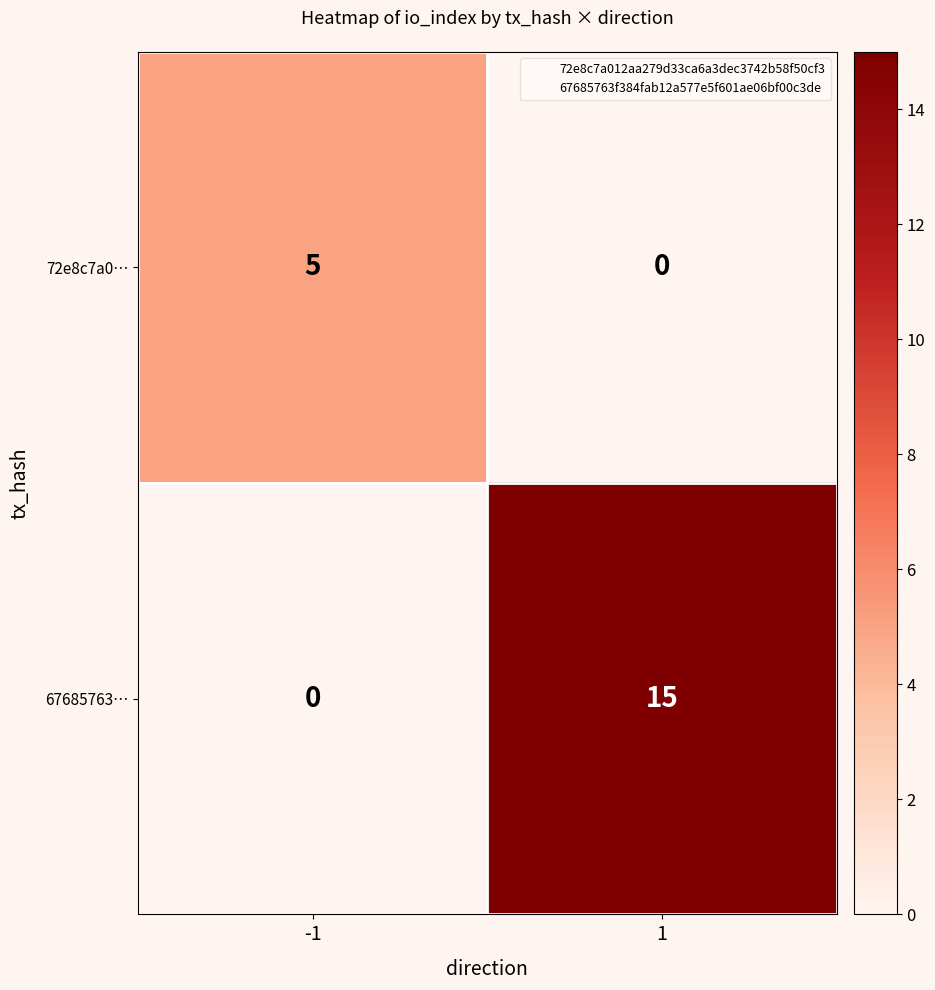

Rank the series by their average value, from lowest to highest.

72e8c7a0…, 67685763…